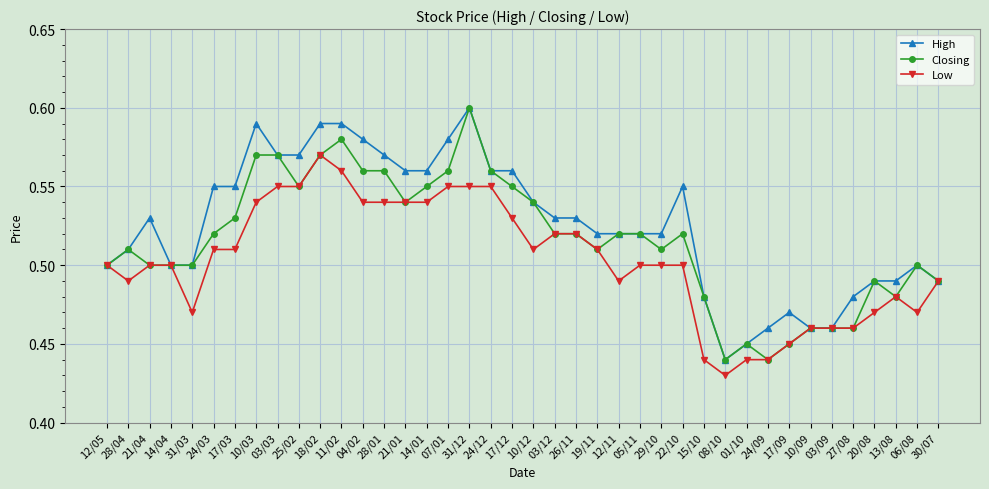

The High series shows 0.2 at 12/11. True or false?

False